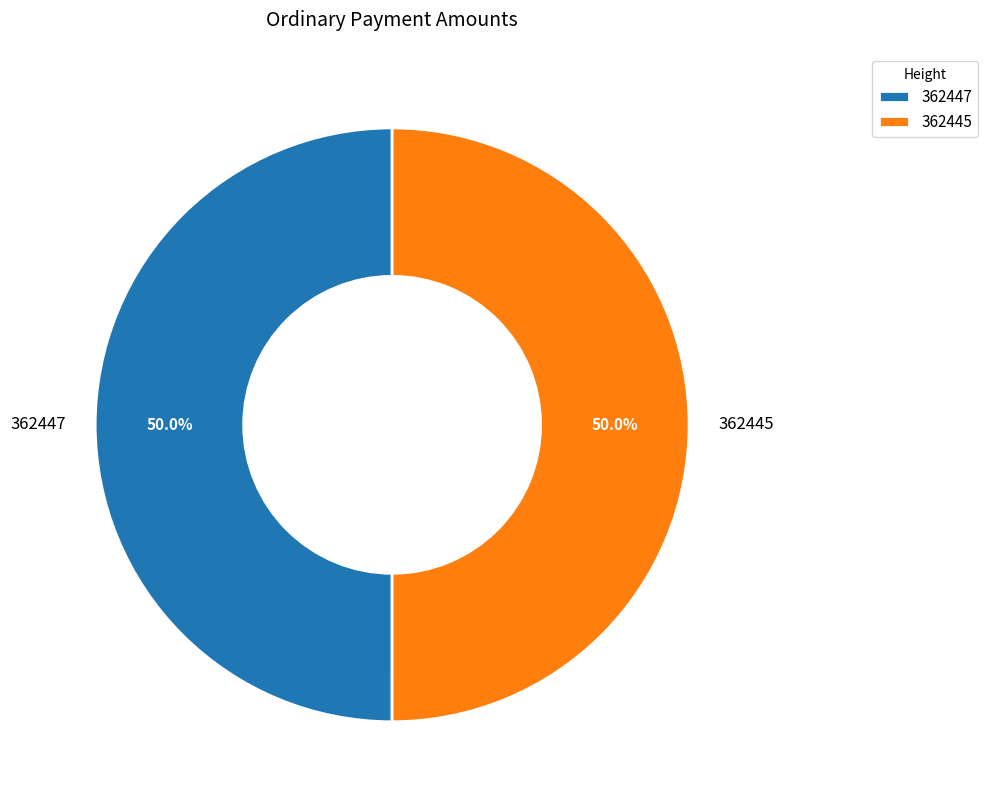

What is the ratio of the value at 362447 to the value at 362445?

1.0